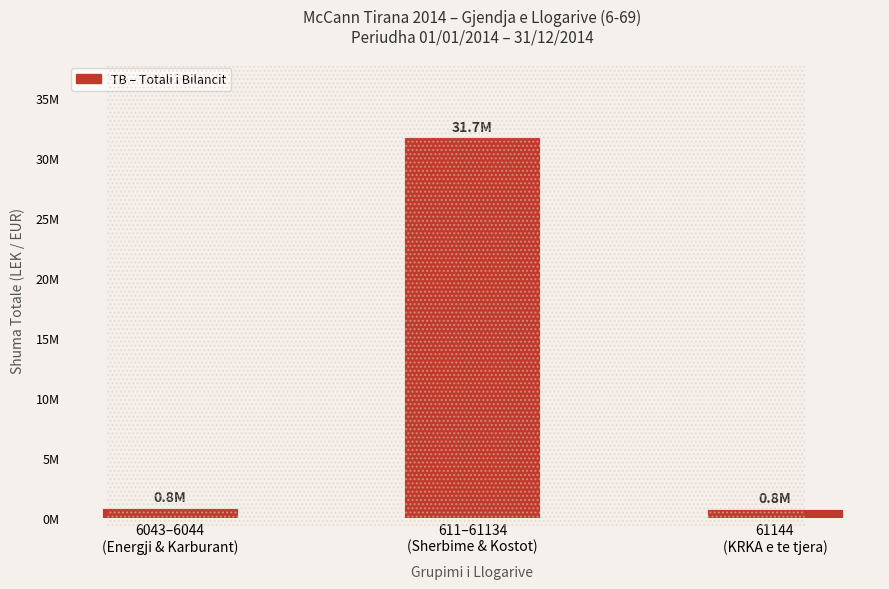

What is the minimum value shown in the chart?

779642.1